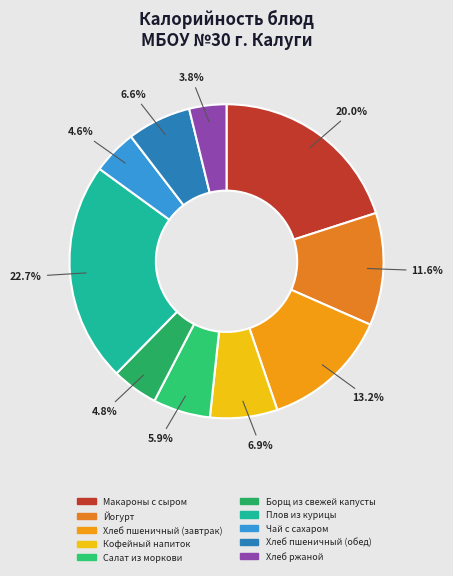

How many segments does this pie chart have?

10